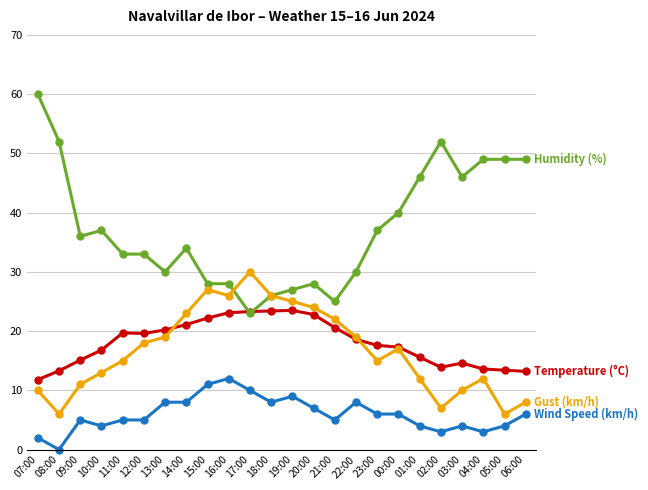

Does the chart display data point markers on the line(s)?

Yes